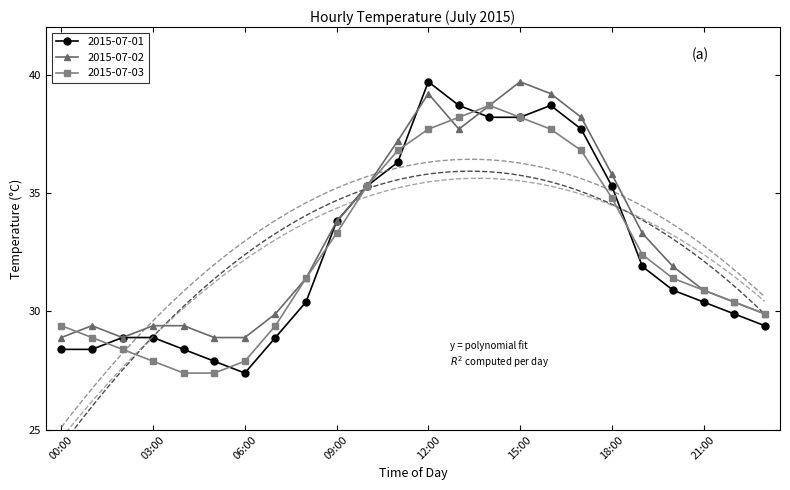

What is the approximate value of 2015-07-03 at 02:00?

28.4